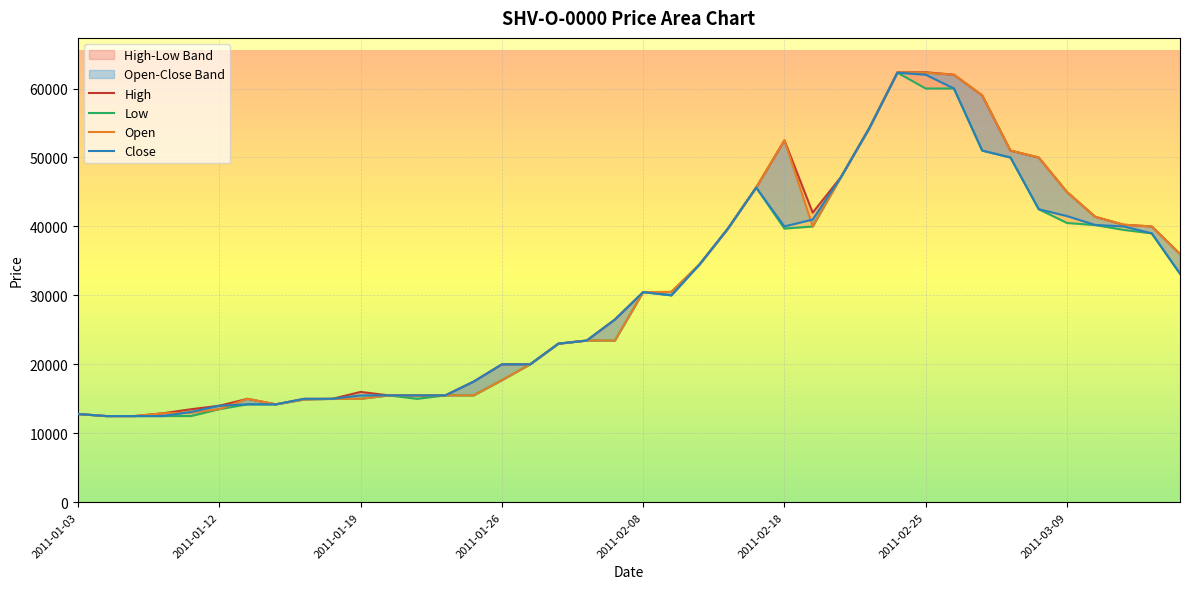

Rank the series by their average value, from lowest to highest.

Low, Close, Open, High